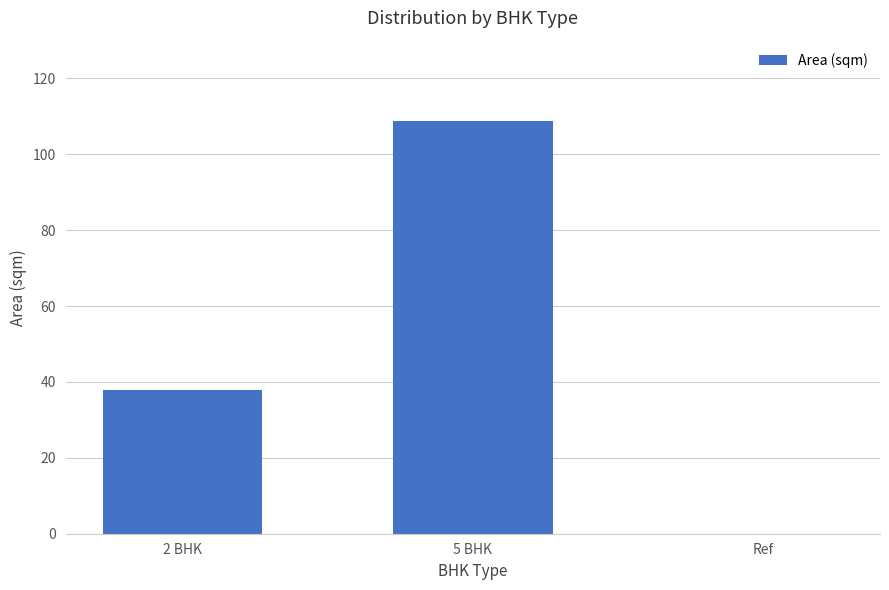

What is the sum of the values at Ref and 2 BHK?

38.0